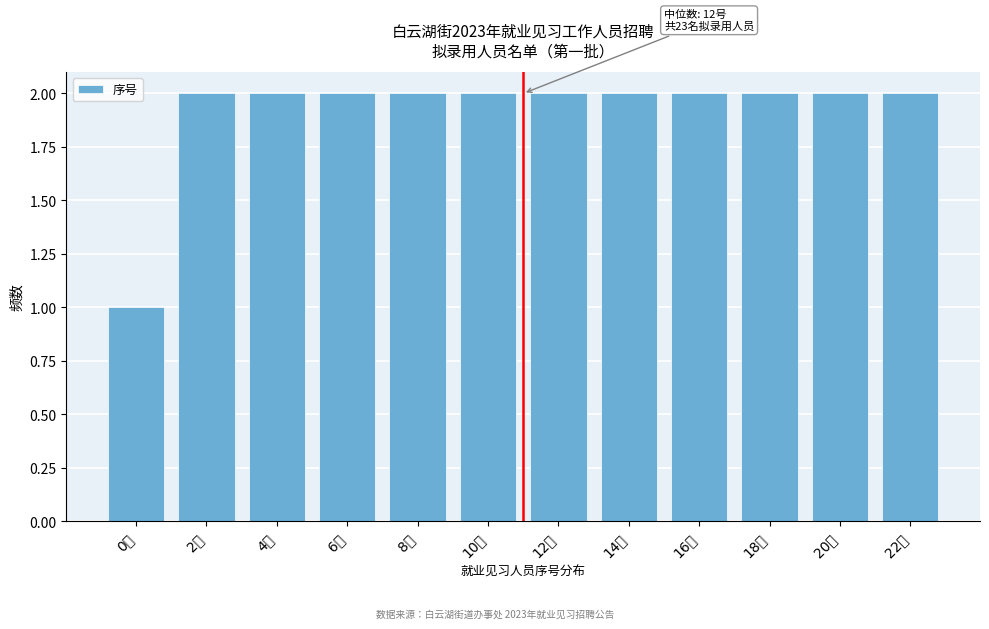

Reading left to right, what are all the values shown in this chart?

1	2	2	2	2	2	2	2	2	2	2	2